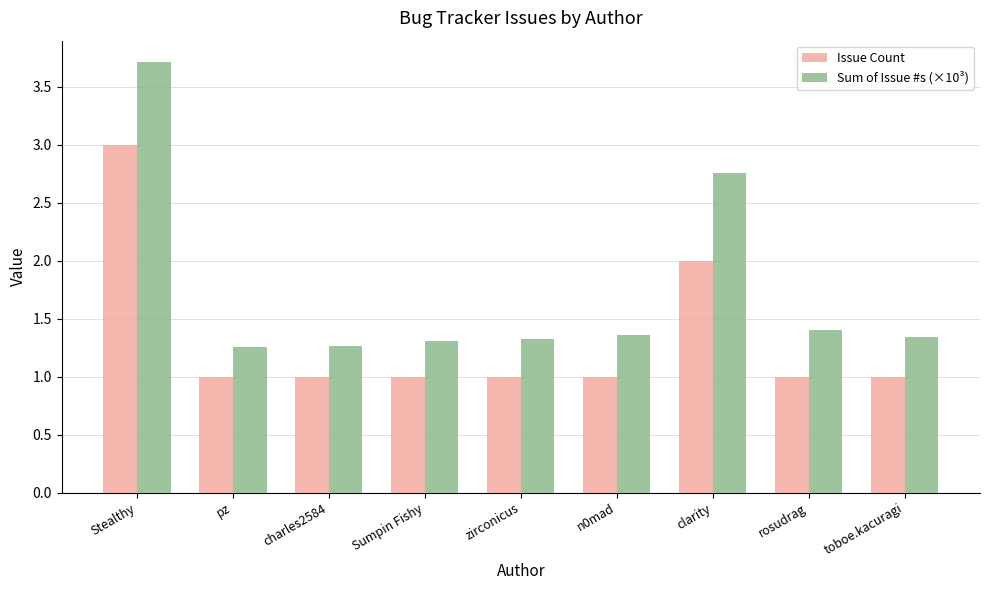

What is the value of the Issue Count bar at the 3rd from the left?

1.0